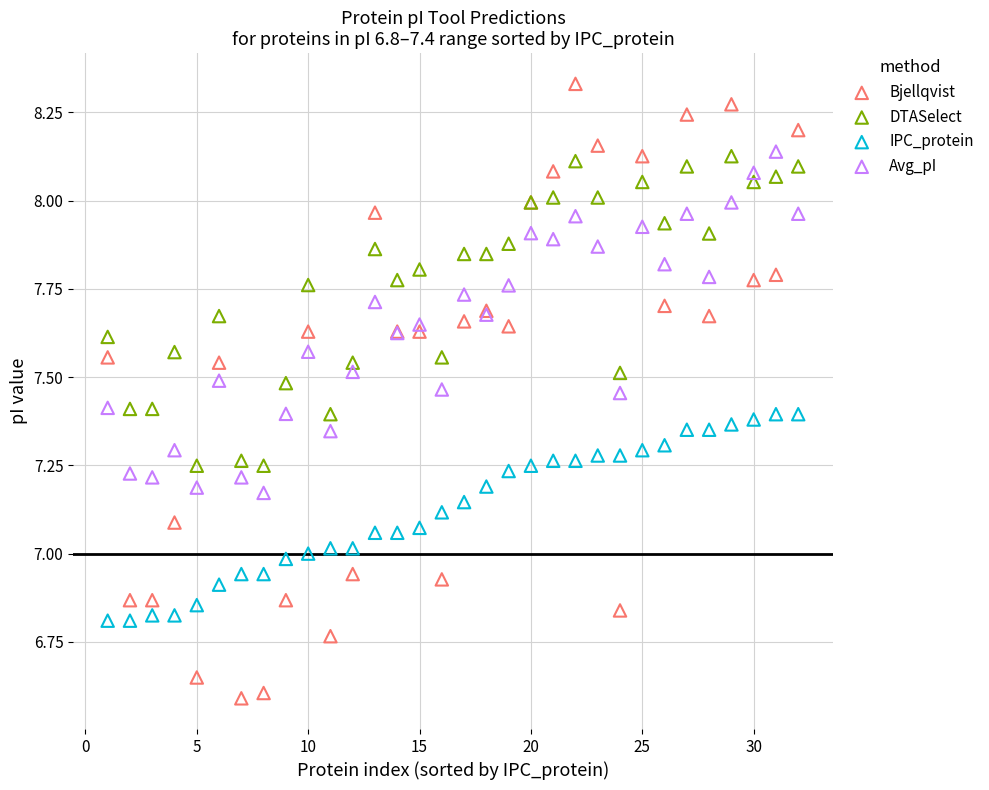

Which series contains the lowest Y value?

Bjellqvist